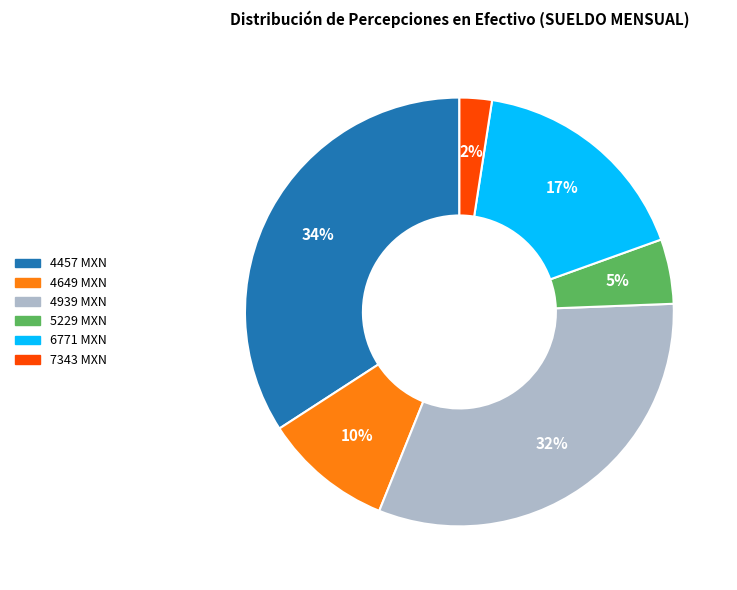

How many segments does this pie chart have?

6